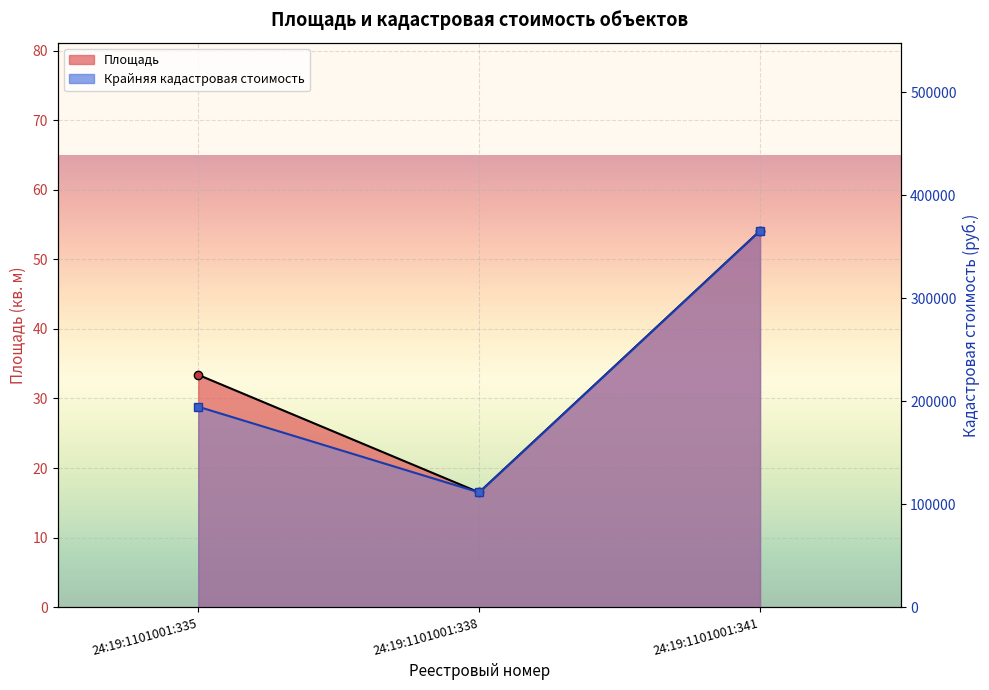

What is the value of the Крайняя кадастровая стоимость point at the 1st from the left?

194756.7